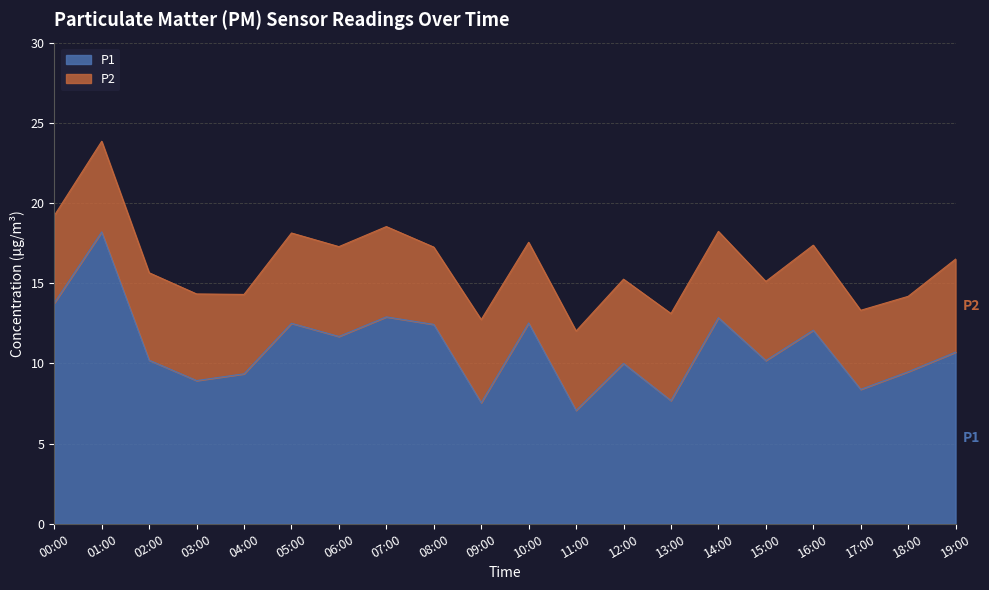

At which category does the data reach its first local valley?

03:00